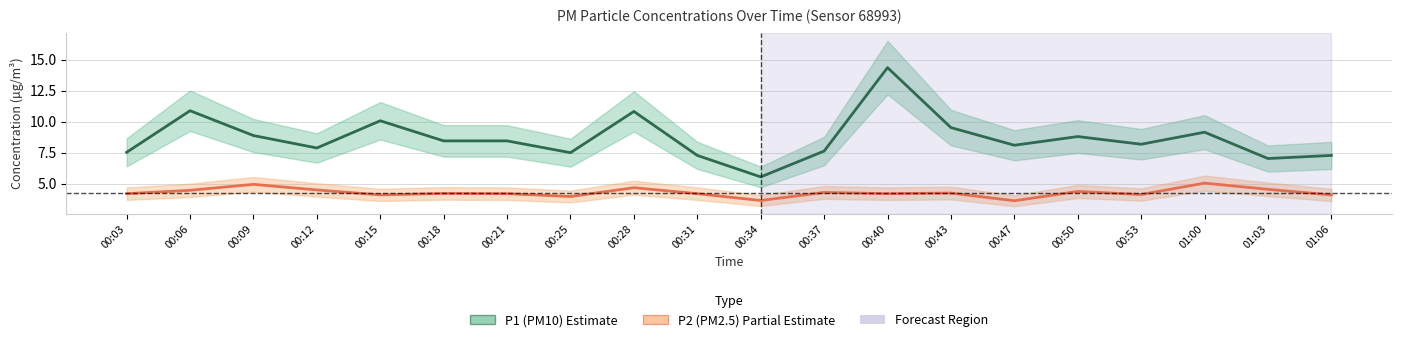

Reading left to right, what are all the values shown in this chart?

P1 (PM10): 7.5	10.9	8.9	7.9	10.1	8.4	8.4	7.5	10.8	7.3	5.5	7.6	14.3	9.5	8.1	8.8	8.2	9.2	7.0	7.3
P2 (PM2.5): 4.2	4.5	5.0	4.5	4.1	4.2	4.2	4.0	4.7	4.2	3.6	4.3	4.2	4.2	3.6	4.4	4.1	5.0	4.5	4.1